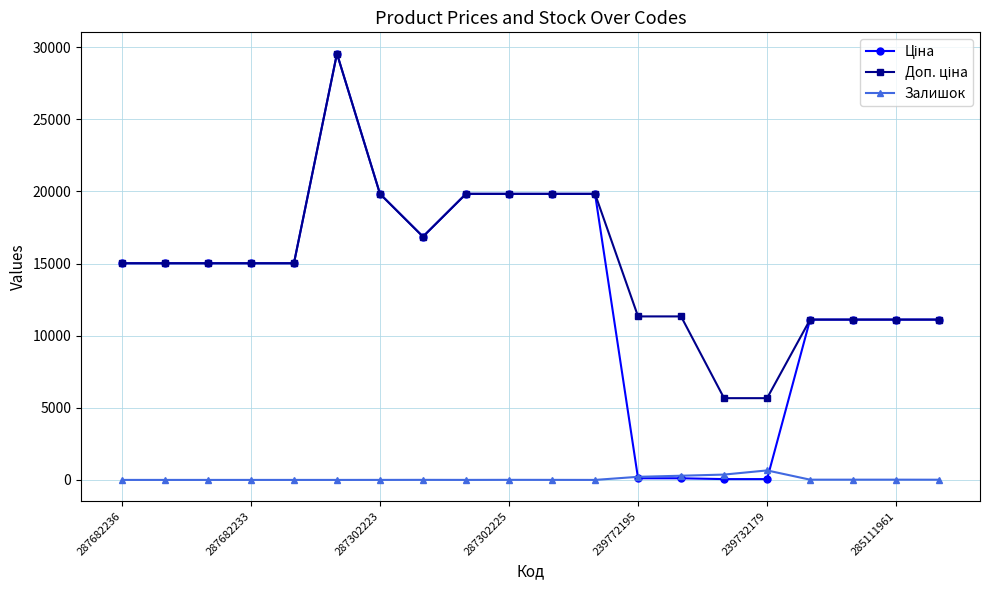

At how many categories does at least one series exceed 6161?

18